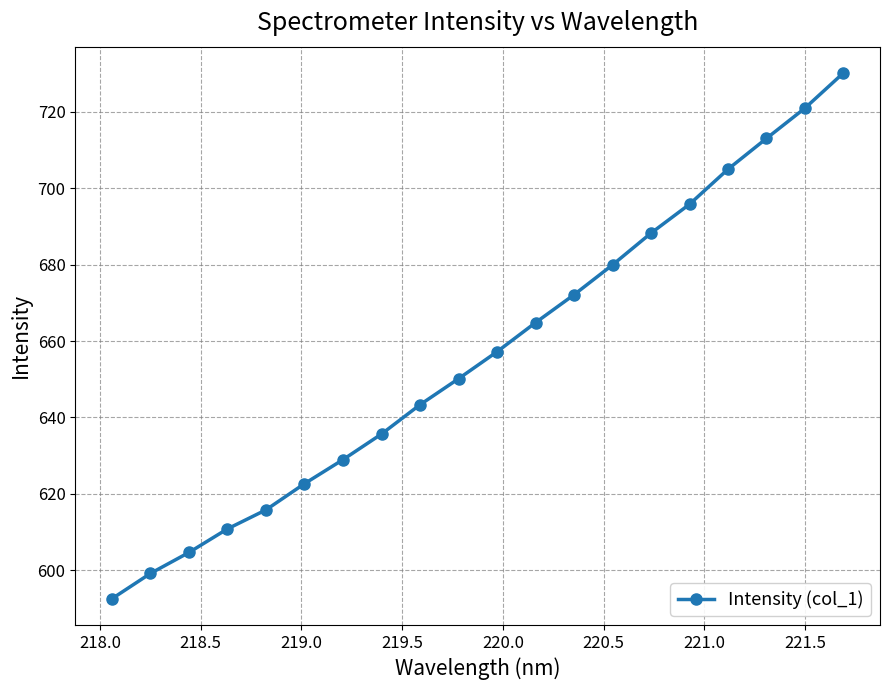

How many lines are shown in the chart?

1